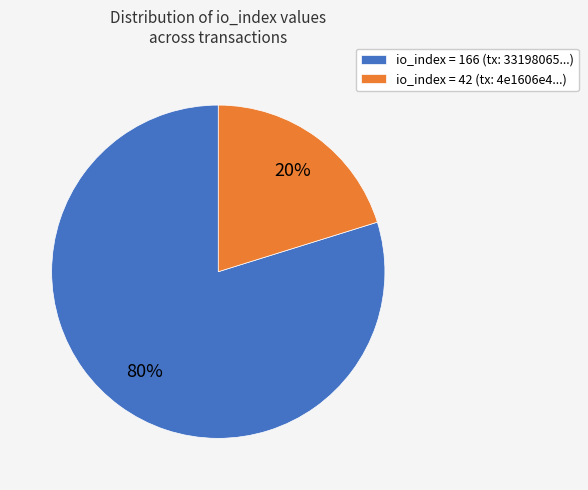

To the nearest percent, what is the combined percentage of io_index = 166 (tx: 33198065...) and io_index = 42 (tx: 4e1606e4...)?

100%